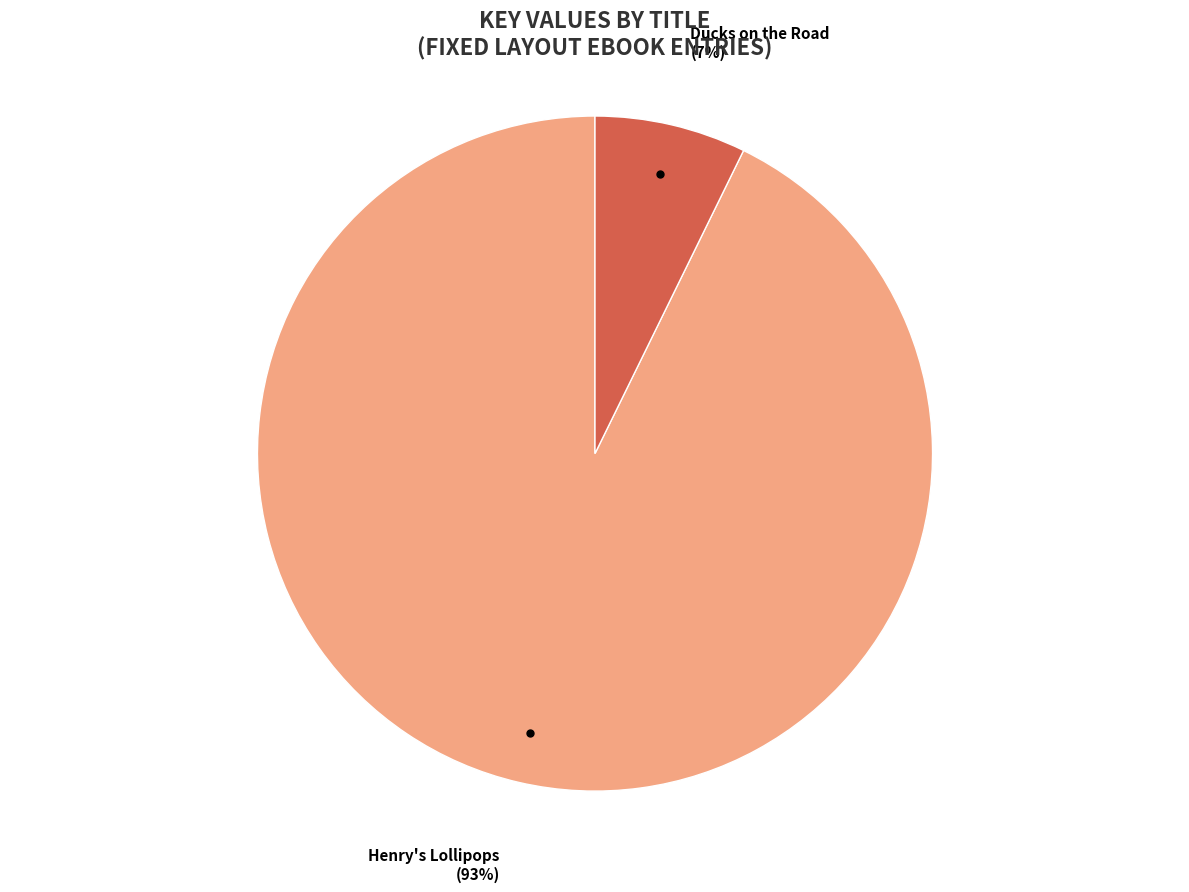

Does any single category account for the majority?

Yes